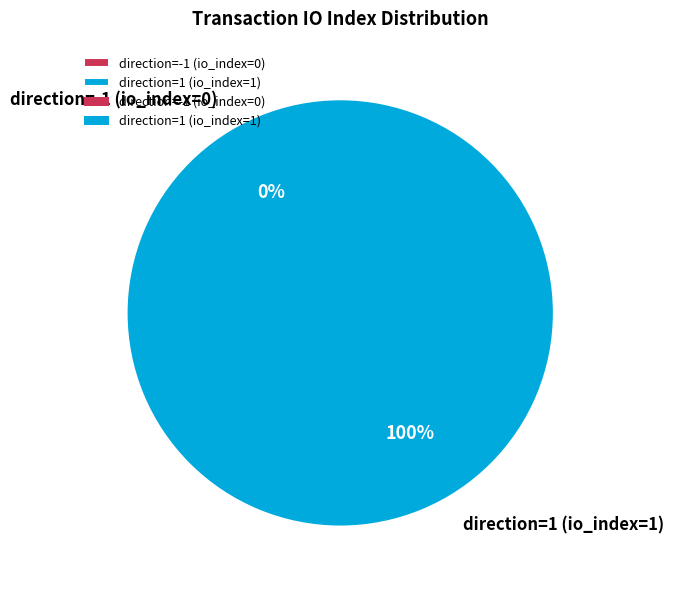

What is the smallest slice in the pie chart?

direction=-1 (io_index=0)